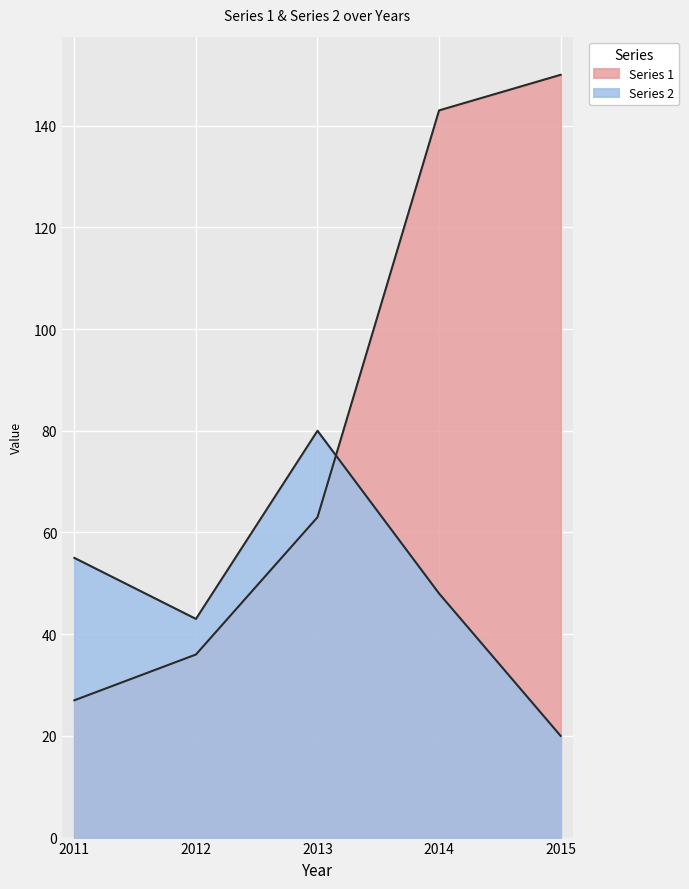

Which series has the largest range (max minus min)?

Series 1